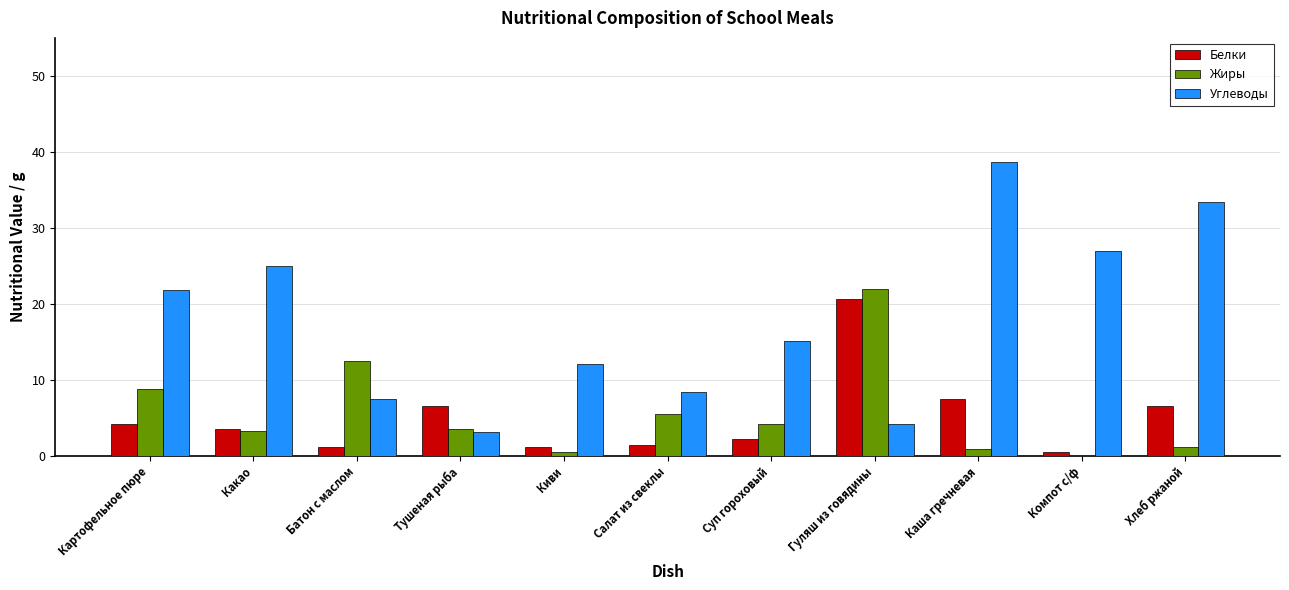

Which series changed the most between Какао and Суп гороховый?

Углеводы